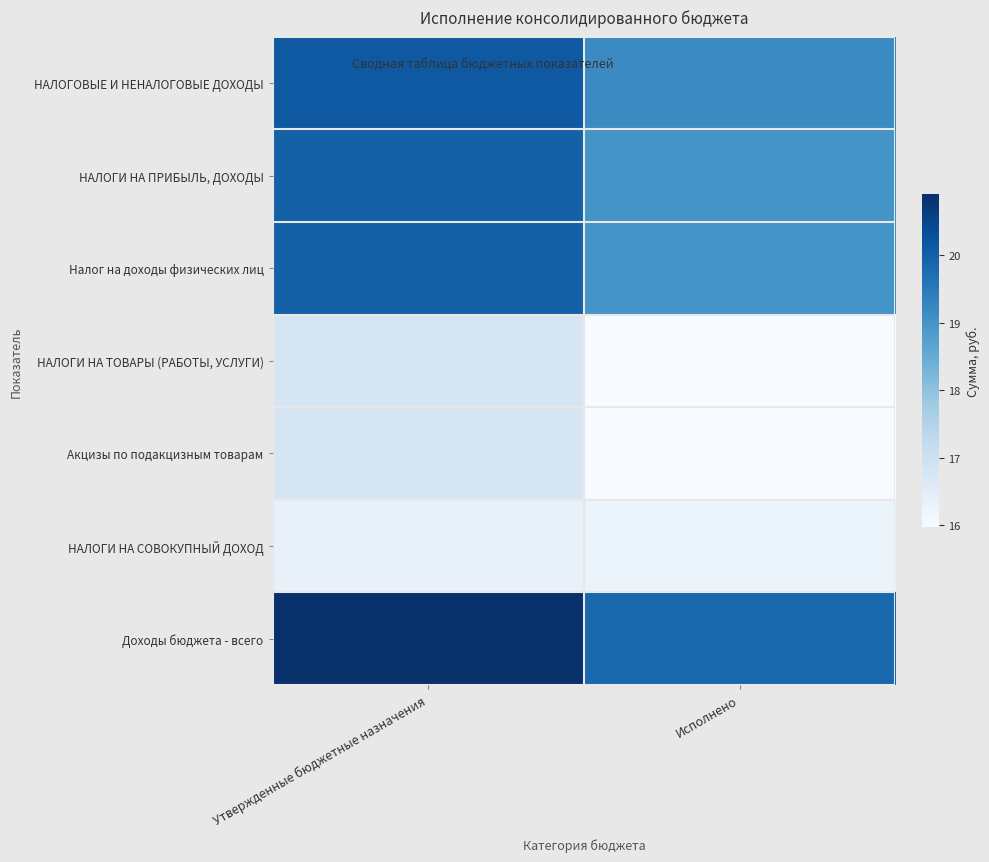

At which category is the sum across all series the highest?

Утвержденные бюджетные назначения